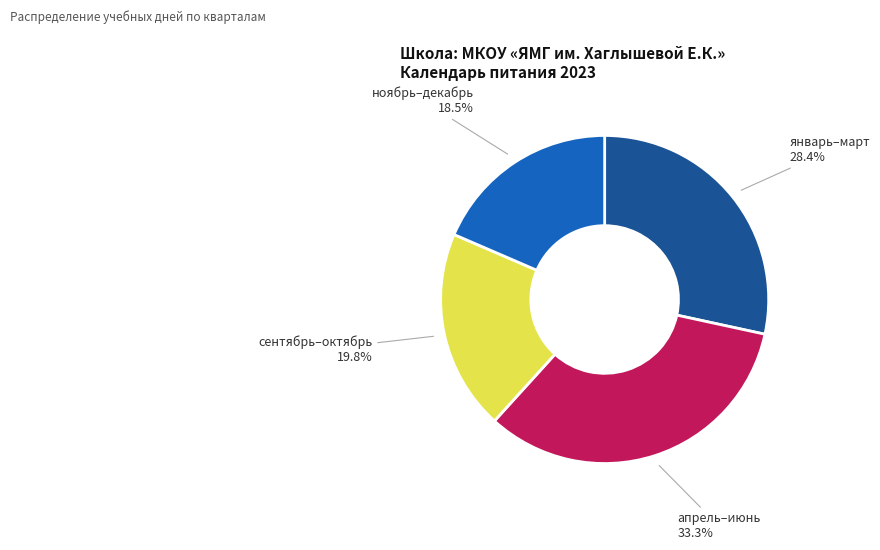

Does any single category account for the majority?

No